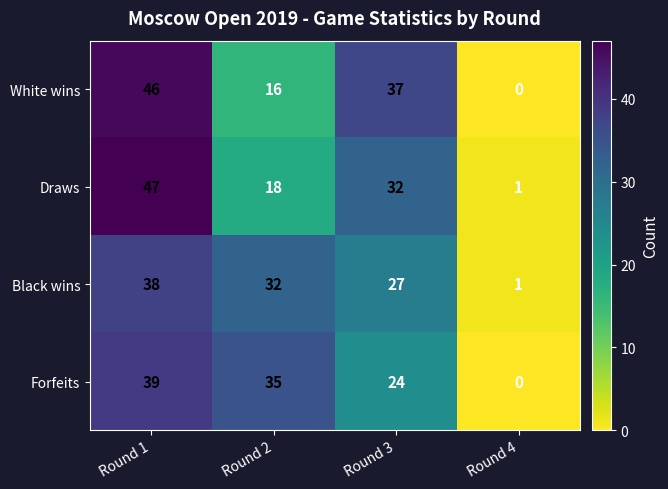

At which category is the sum across all series the highest?

Round 1